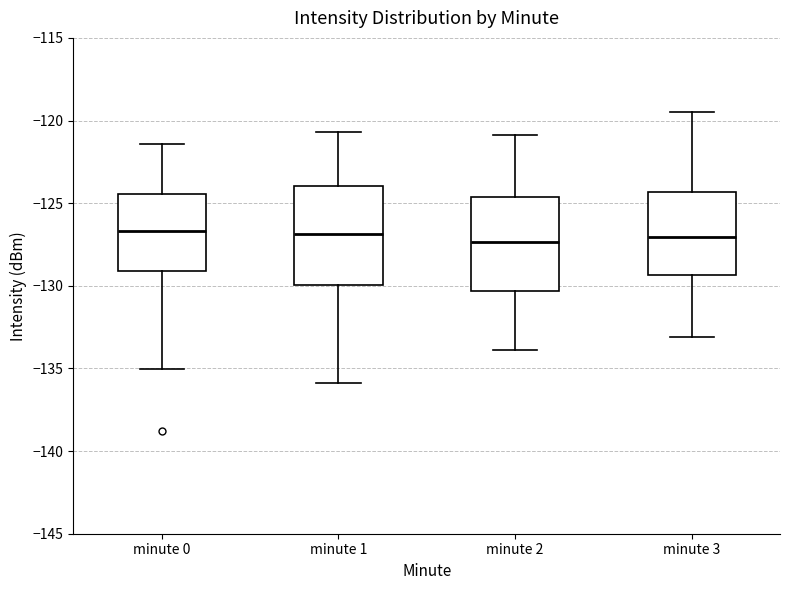

Reading left to right, read every box against the y-axis: the position of its median line, the range the box covers, and the ends of its whiskers. The values are not printed on the chart, so give them approximately, as read against the axis.

minute 0: median -126.5, box -129.0 to -124.5, whiskers -135.0 to -121.5
minute 1: median -127.0, box -130.0 to -124.0, whiskers -136.0 to -120.5
minute 2: median -127.5, box -130.5 to -124.5, whiskers -134.0 to -121.0
minute 3: median -127.0, box -129.5 to -124.5, whiskers -133.0 to -119.5